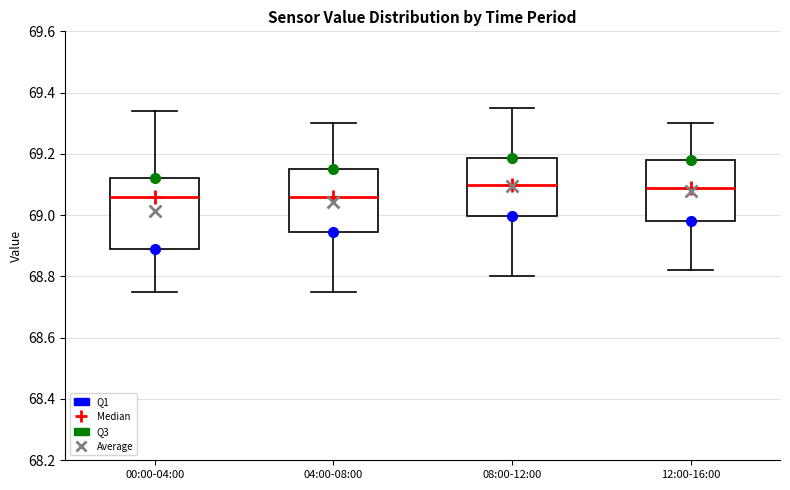

Reading left to right, transcribe this box plot: for each box, give where its median line is, the range the box spans, and where its two whiskers end, as read against the y-axis. The values are not printed on the chart, so give them approximately, as read against the axis.

00:00-04:00: median 69.06, box 68.90 to 69.12, whiskers 68.76 to 69.34
04:00-08:00: median 69.06, box 68.94 to 69.16, whiskers 68.76 to 69.30
08:00-12:00: median 69.10, box 69.00 to 69.18, whiskers 68.80 to 69.36
12:00-16:00: median 69.10, box 68.98 to 69.18, whiskers 68.82 to 69.30